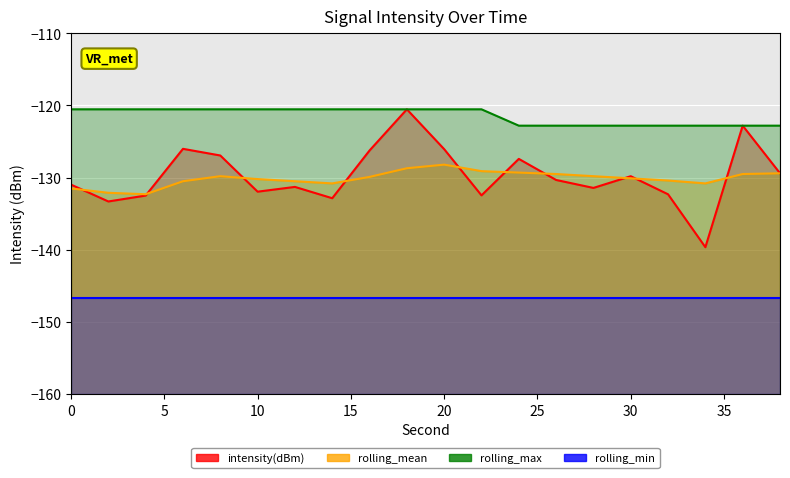

How many lines are shown in the chart?

4